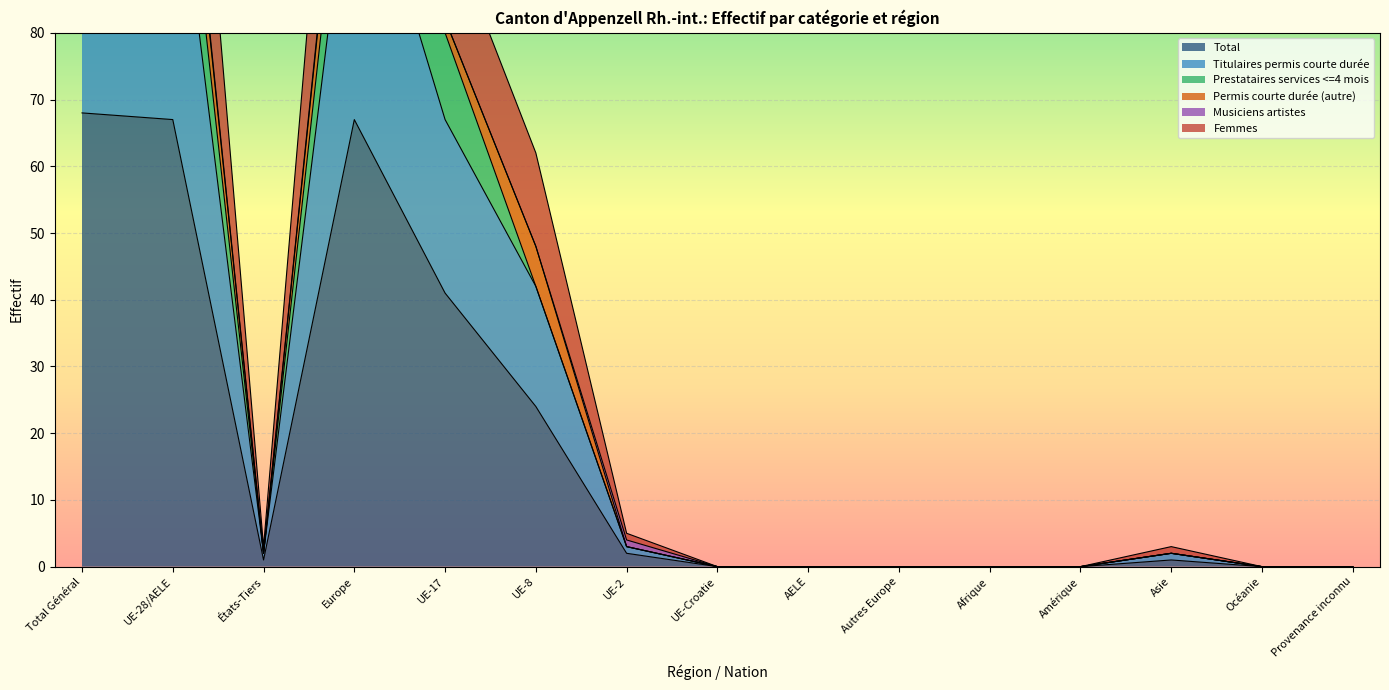

Is it true that Total equals 25 at Océanie?

False